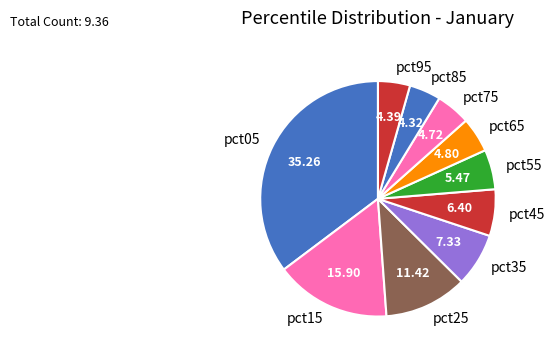

Between pct25 and pct85, which is larger?

pct25